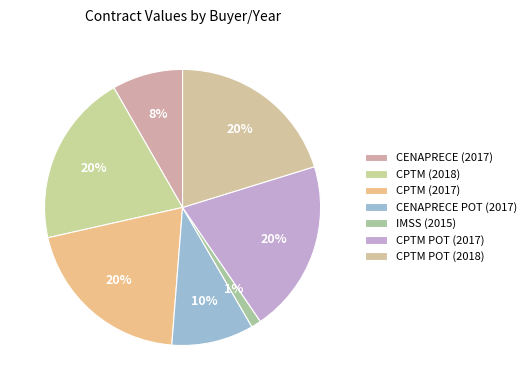

To the nearest percent, what is the average slice percentage?

14%